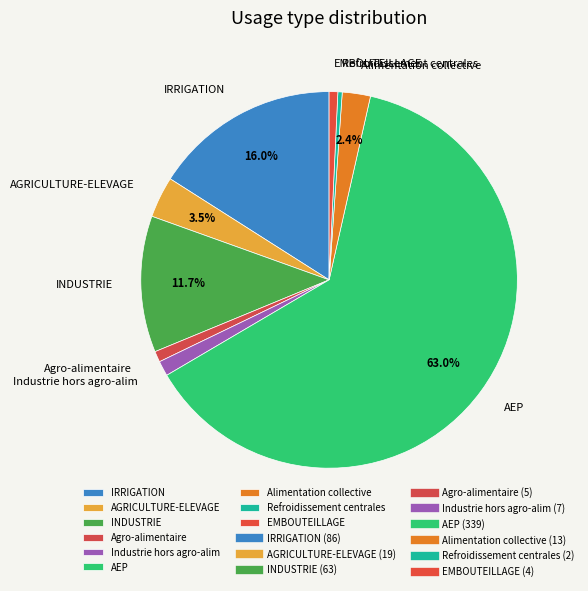

Between Refroidissement centrales and AGRICULTURE-ELEVAGE, which is larger?

AGRICULTURE-ELEVAGE